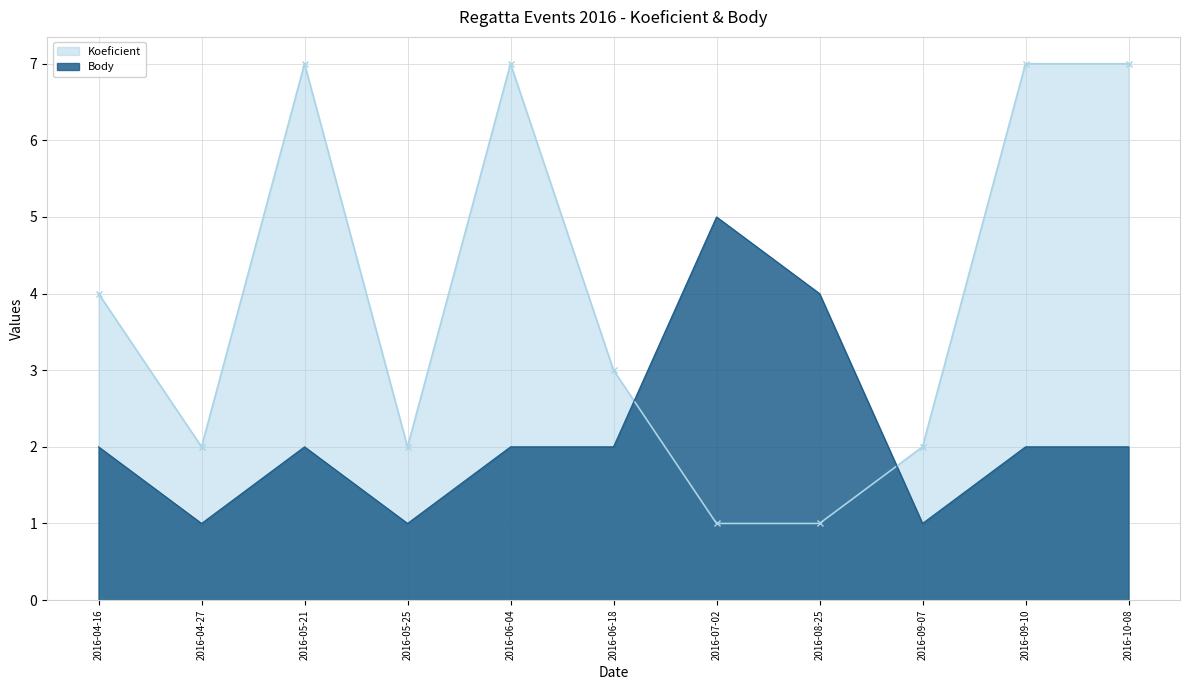

The Koeficient series shows 11 at 2016-06-04. True or false?

False